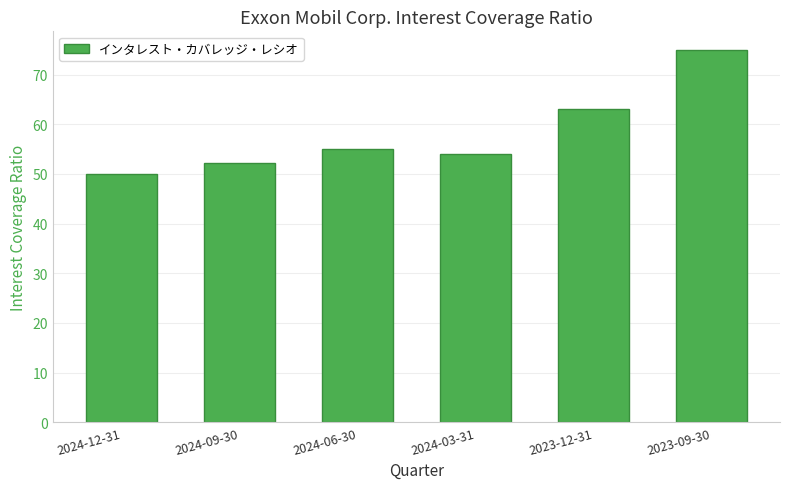

What is the approximate value at 2023-12-31?

63.2